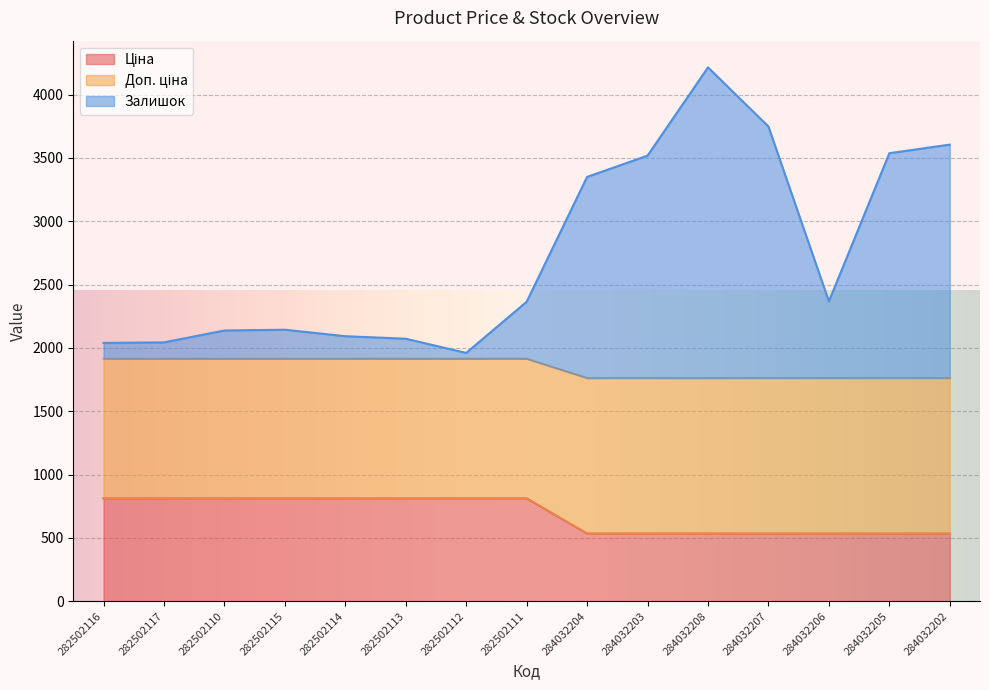

The value of Залишок at 284032206 is 4163.8. True or false?

False